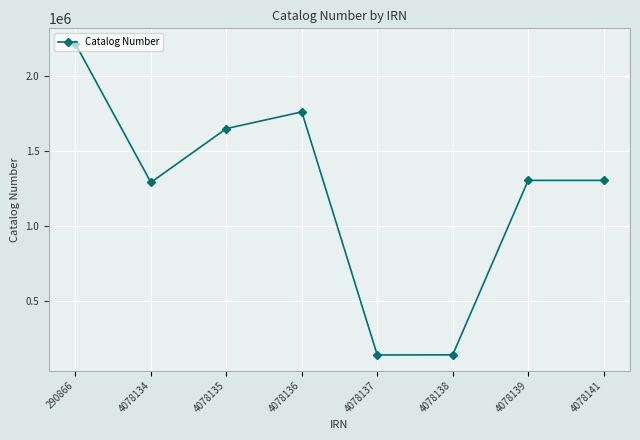

The chart shows a value of 2214875 at 290866. True or false?

True